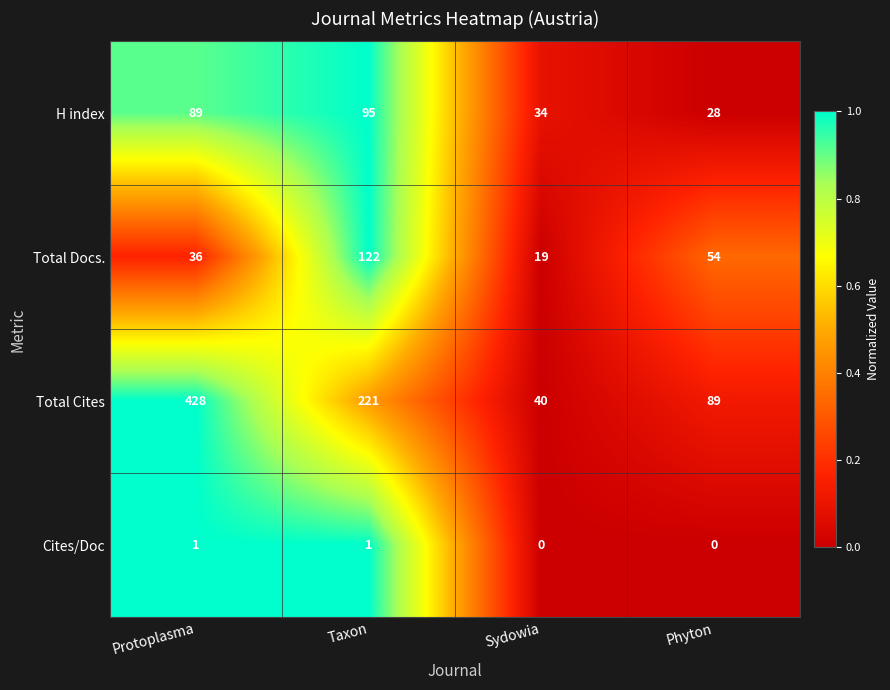

What is the spread (max minus min) of values at Sydowia?

40